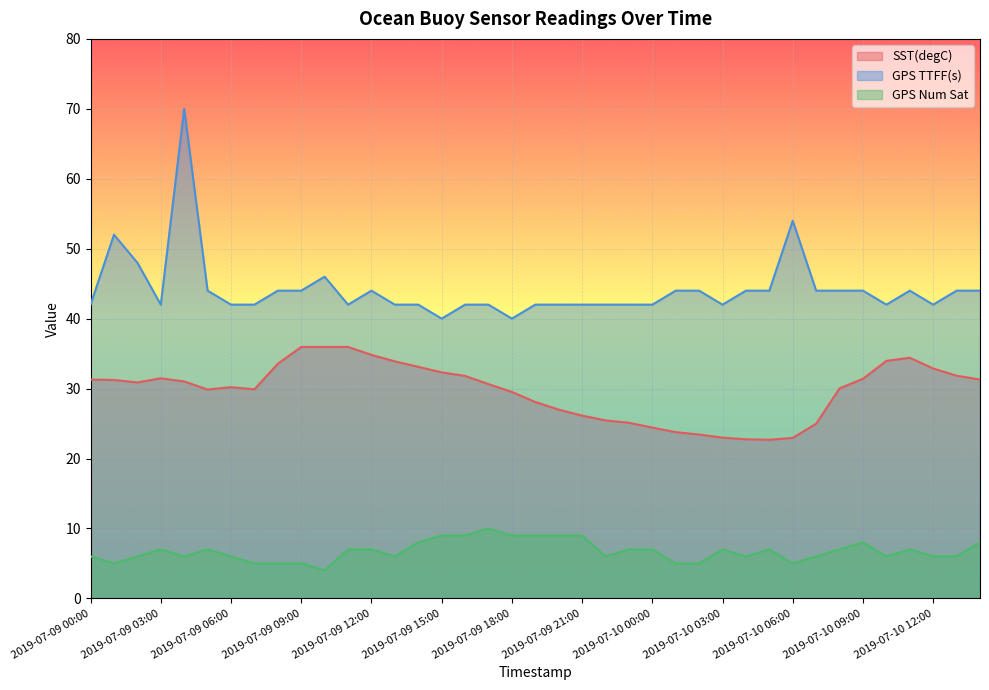

How many interior local peaks does the GPS Num Sat series have?

7